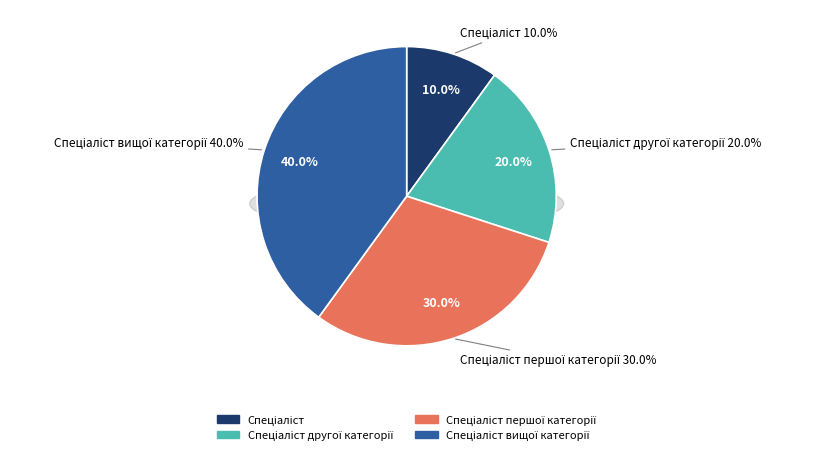

Rank the categories by value from highest to lowest.

Спеціаліст вищої категорії, Спеціаліст першої категорії, Спеціаліст другої категорії, Спеціаліст